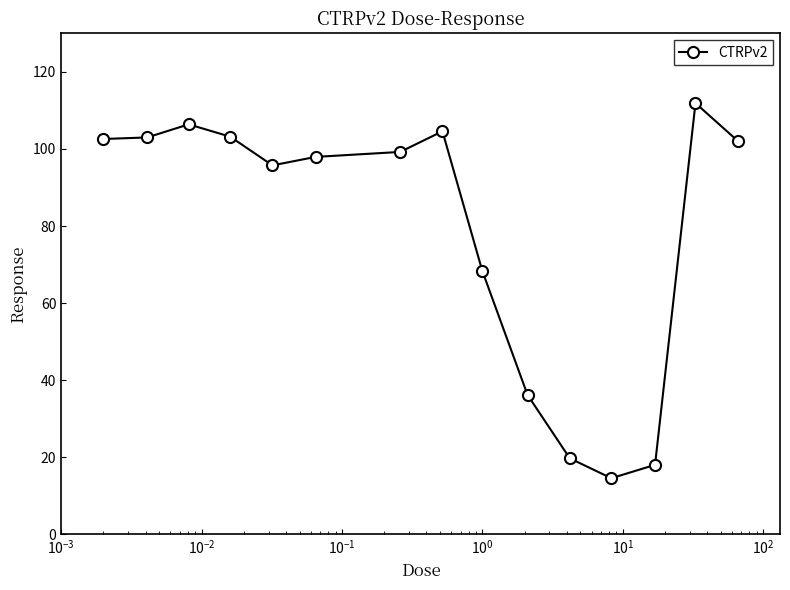

What is the maximum value shown in the chart?

111.9